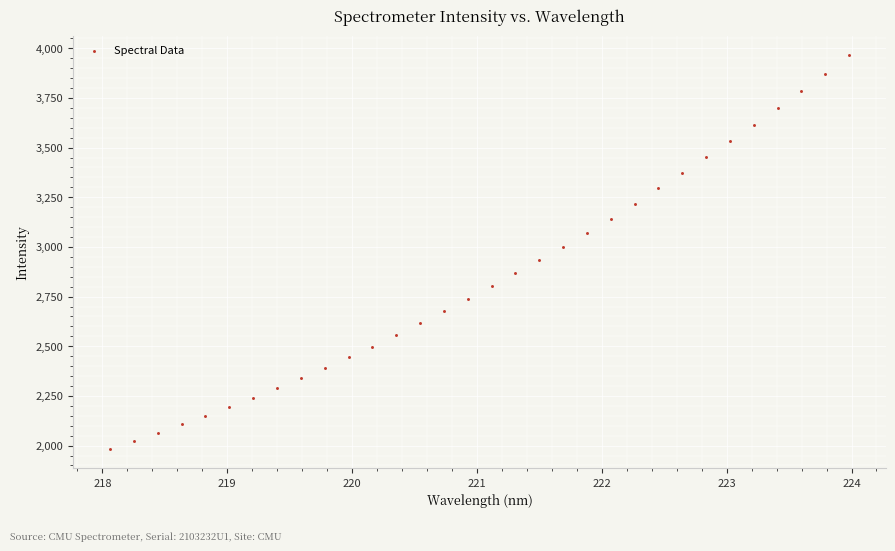

What is the range of X values (max minus min)?

5.9